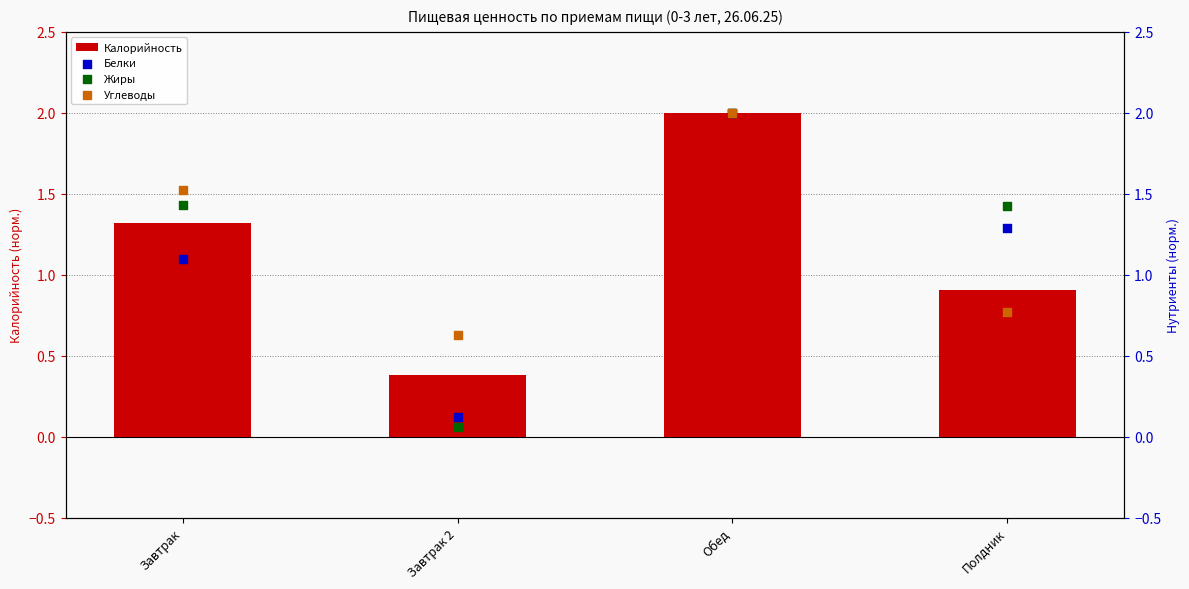

What are all the series names shown in the legend?

Калорийность, Белки, Жиры, Углеводы